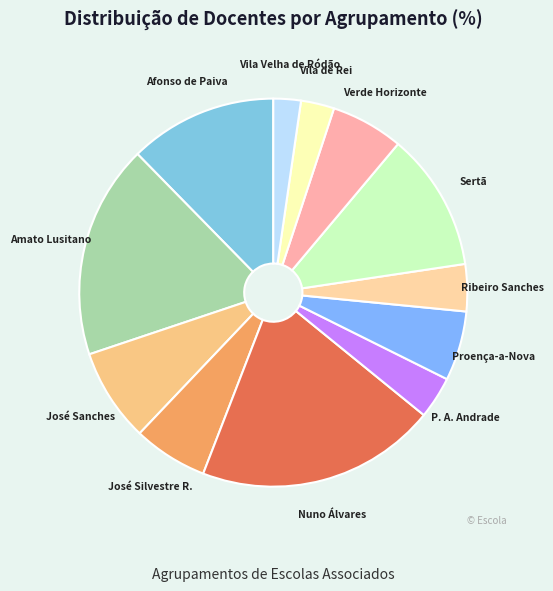

The Amato Lusitano slice represents 18% of the pie. True or false?

True